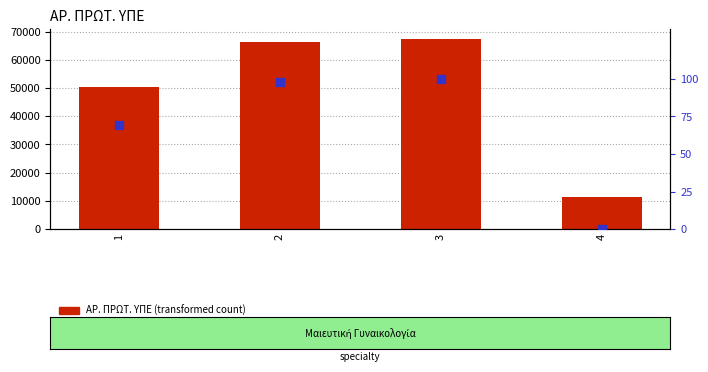

At how many categories does at least one series exceed 65083?

2